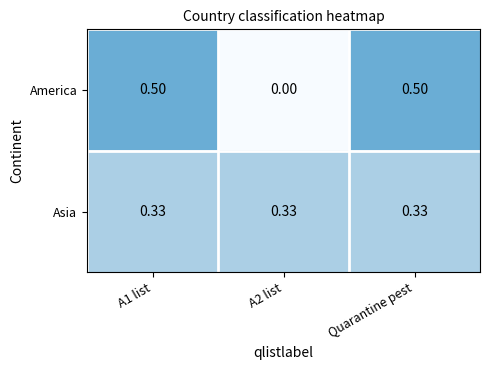

List the series in order of their overall mean, highest first.

America, Asia